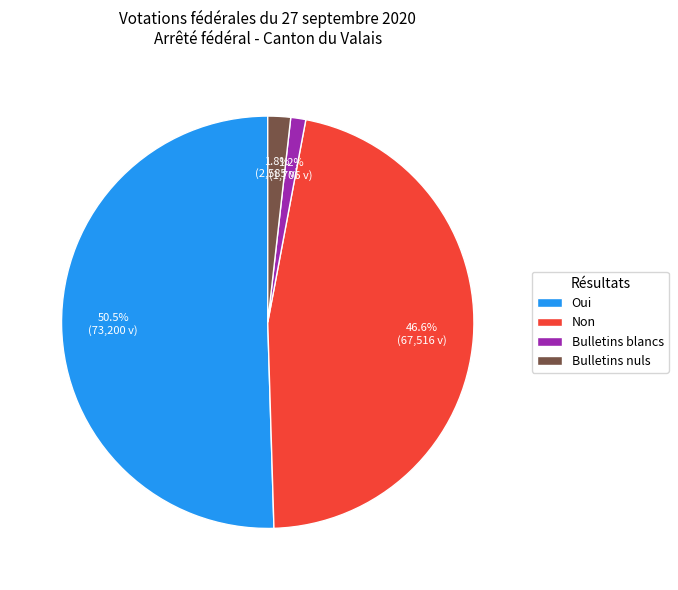

To the nearest percent, what portion does Bulletins nuls represent?

2%